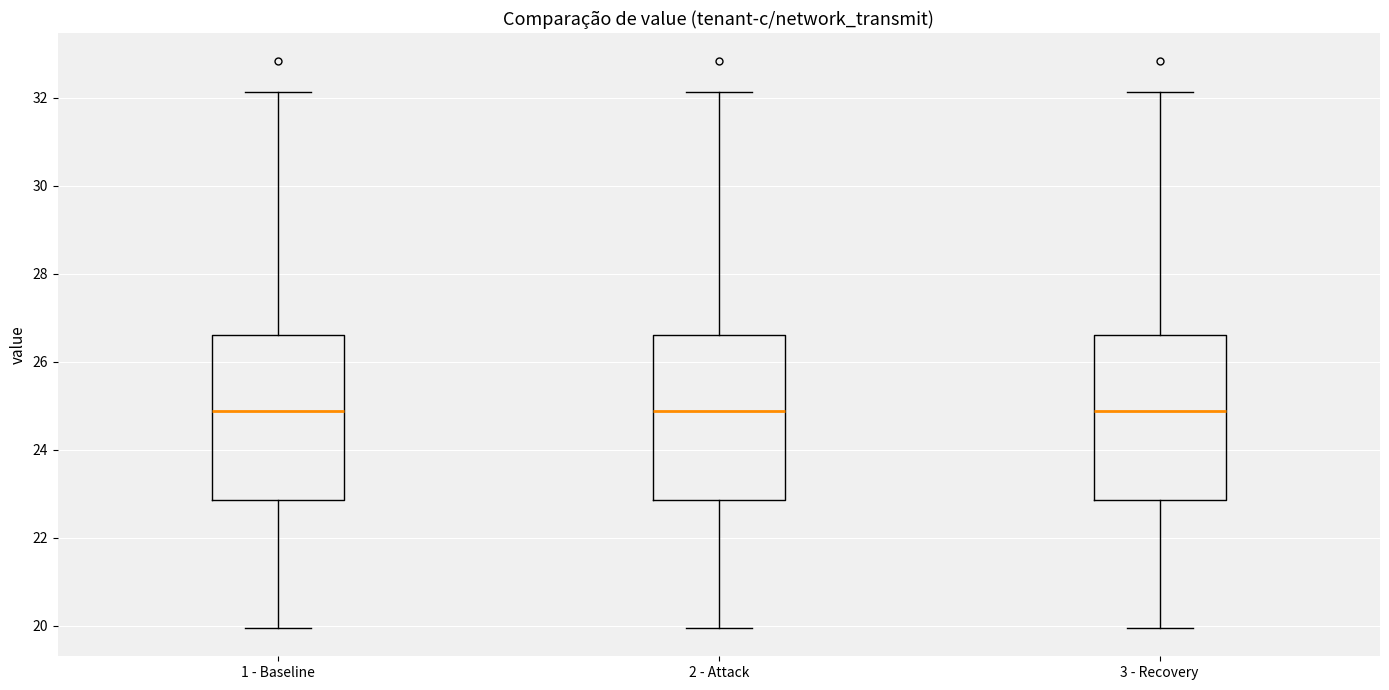

Reading left to right, read every box against the y-axis: the position of its median line, the range the box covers, and the ends of its whiskers. The values are not printed on the chart, so give them approximately, as read against the axis.

1 - Baseline: median 24.8, box 22.8 to 26.6, whiskers 20.0 to 32.2
2 - Attack: median 24.8, box 22.8 to 26.6, whiskers 20.0 to 32.2
3 - Recovery: median 24.8, box 22.8 to 26.6, whiskers 20.0 to 32.2